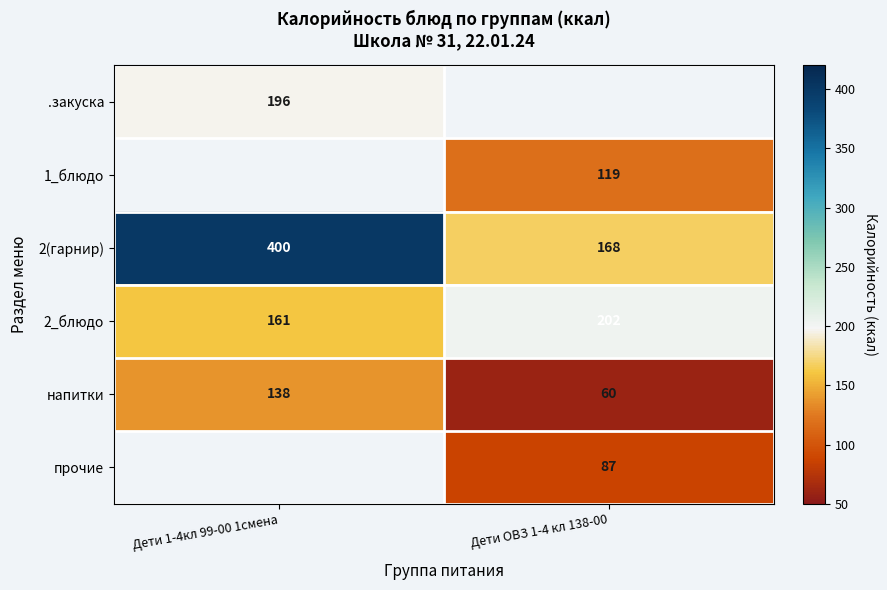

Which has a higher value, Дети ОВЗ 1-4 кл 138-00 or Дети 1-4кл 99-00 1смена?

Дети 1-4кл 99-00 1смена